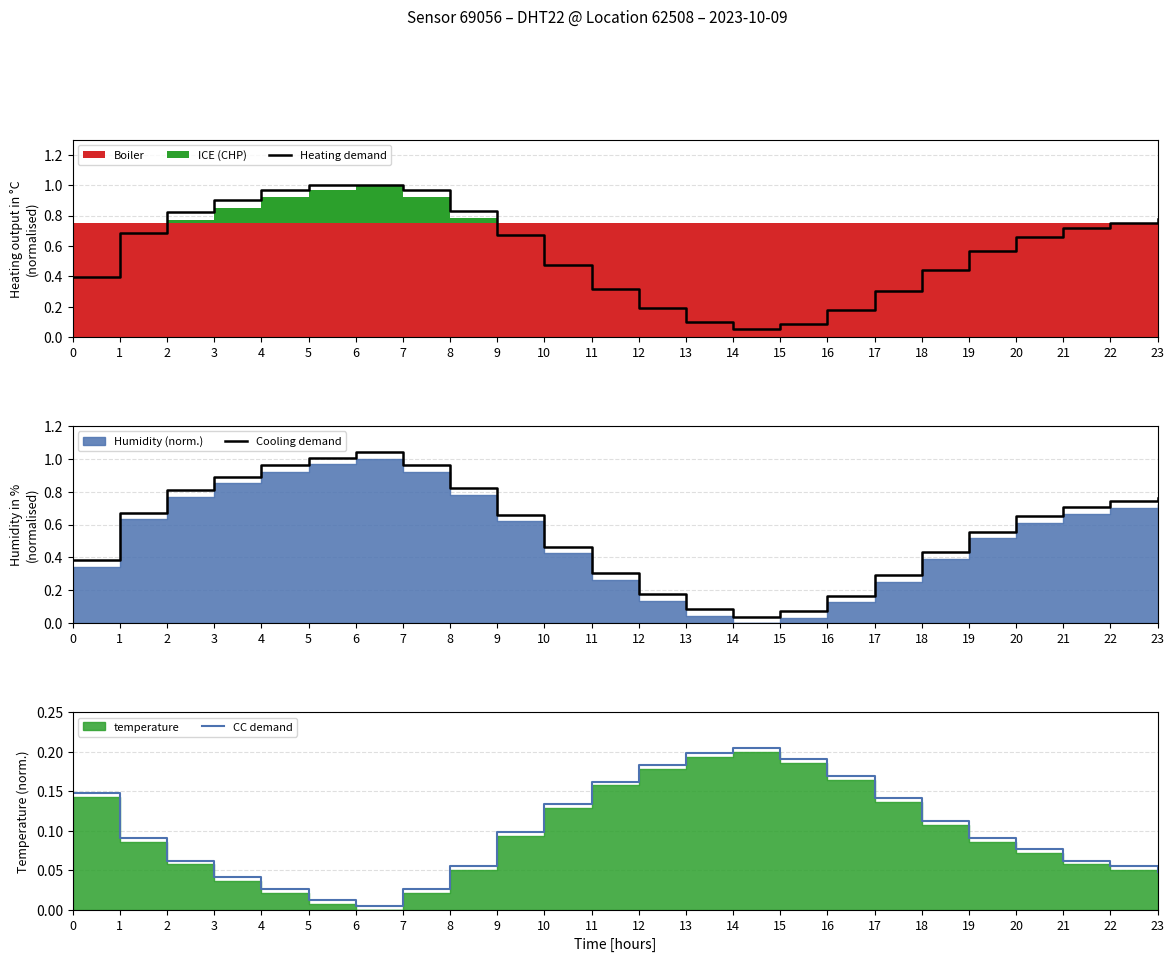

What is the sum of the Heating demand values at 18 and 8?

1.3